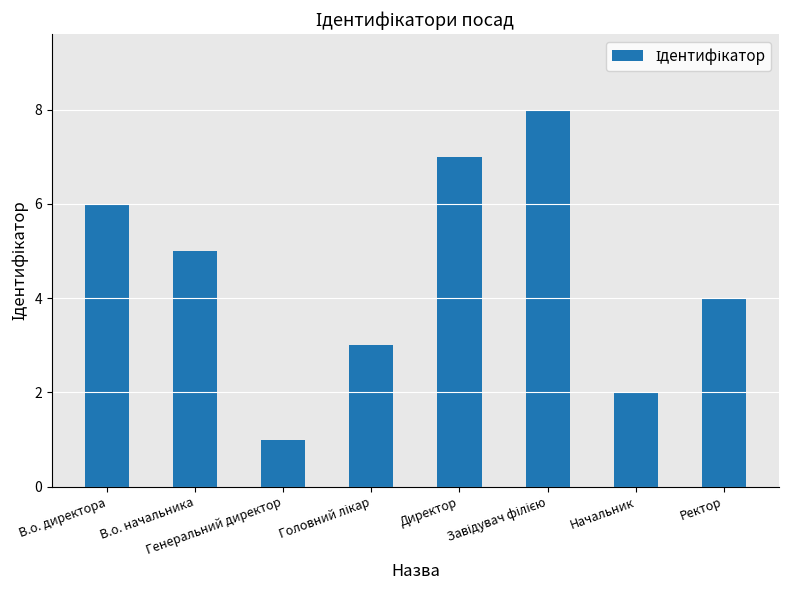

What is the greatest value displayed?

8